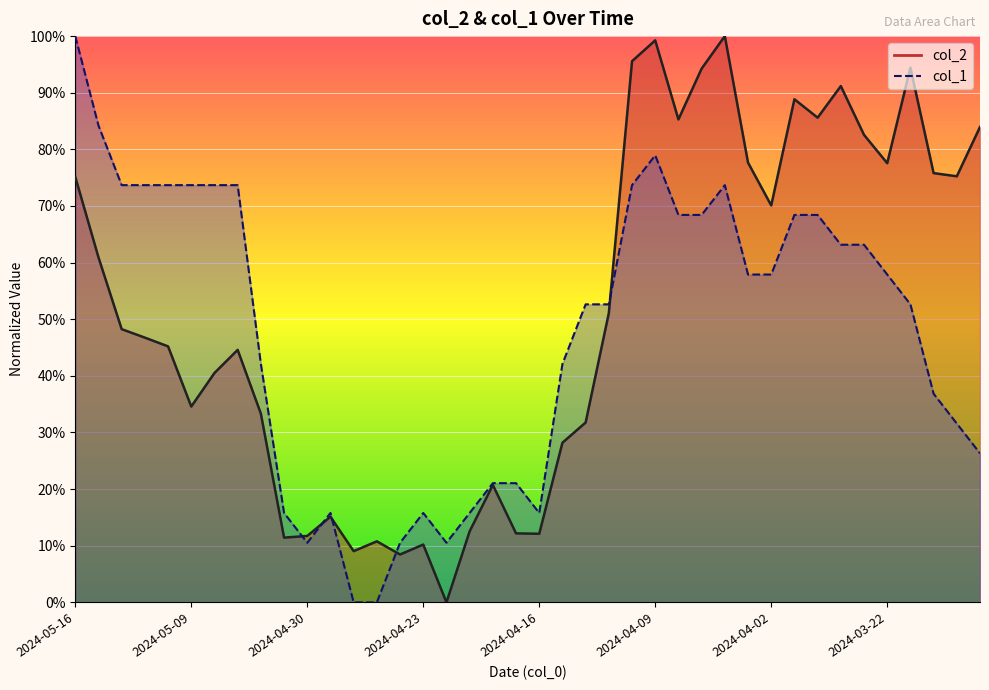

How many lines are shown in the chart?

2